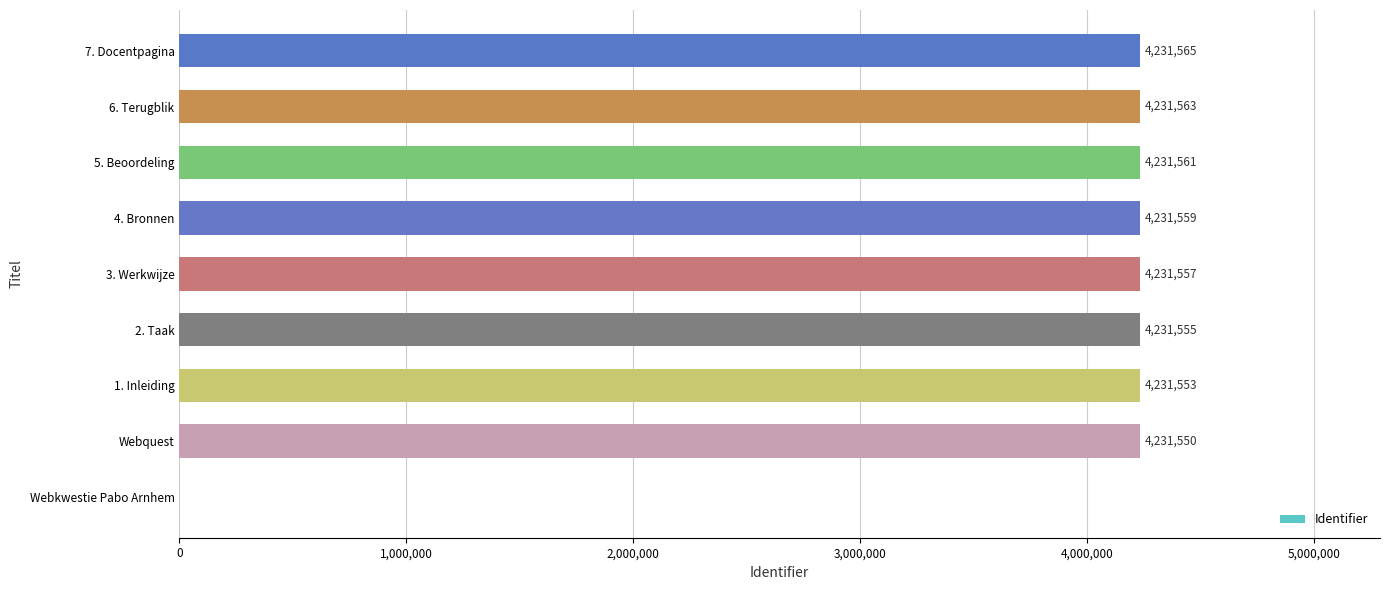

Which label corresponds to the largest value in the chart?

7. Docentpagina